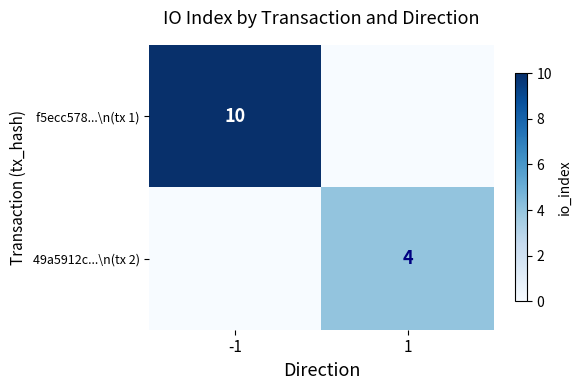

Is it true that 49a5912c...\n(tx 2) equals 1 at 1?

False